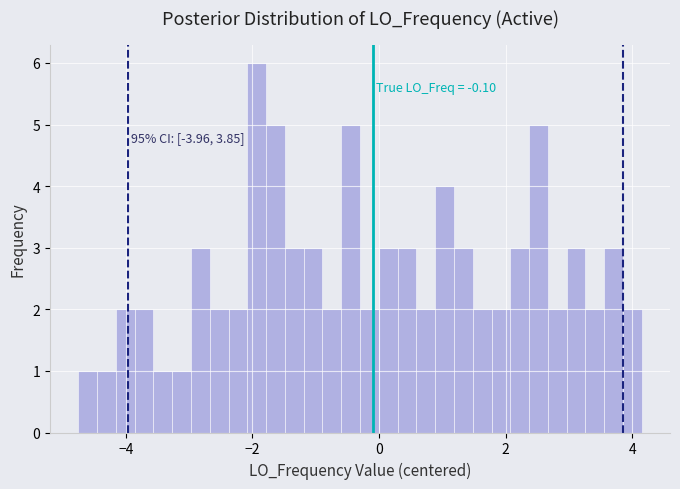

Read against the x-axis, roughly where is the centre of the tallest bar?

-2.0